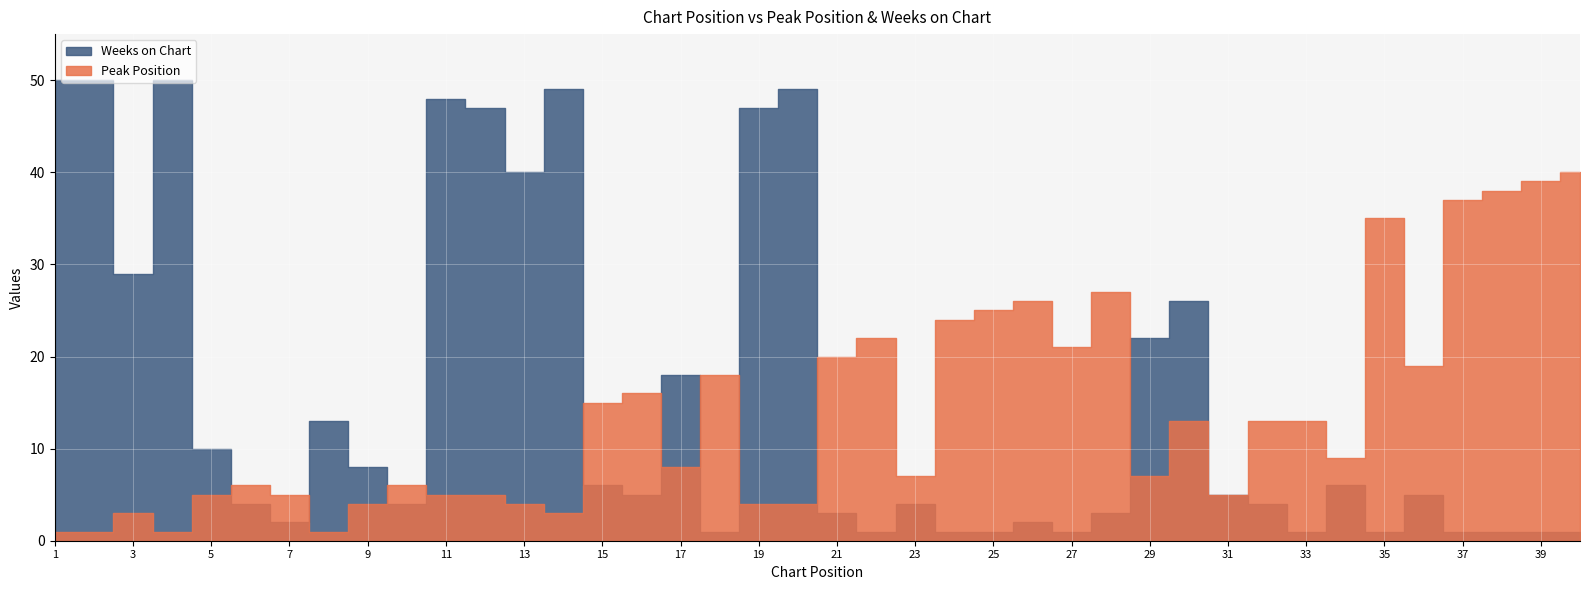

What is the sum of all Peak Position values?

555